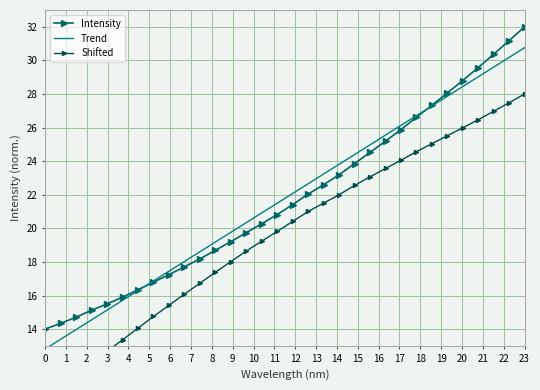

At which label does Trend reach its peak?

23